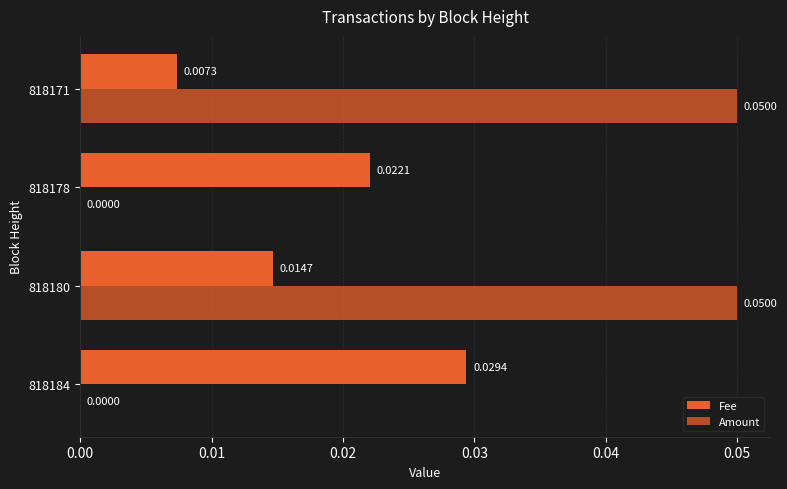

What is the sum of all Amount values?

0.1